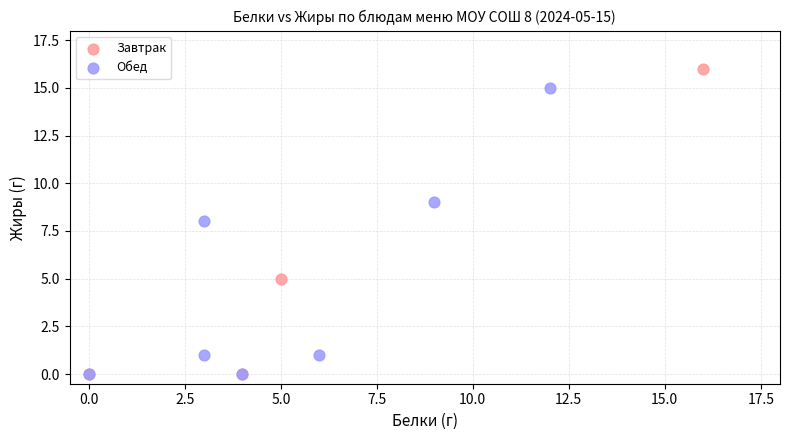

Which series contains the highest Y value?

Завтрак